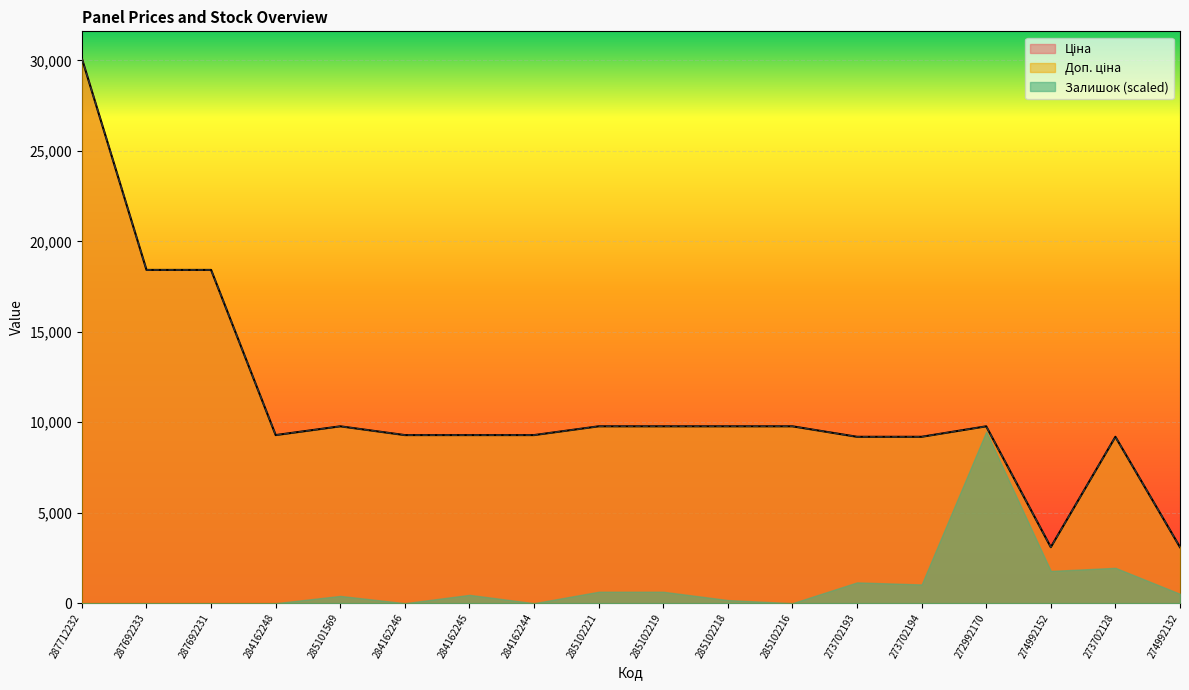

Is it true that Доп. ціна equals 9290.5 at 284162248?

True